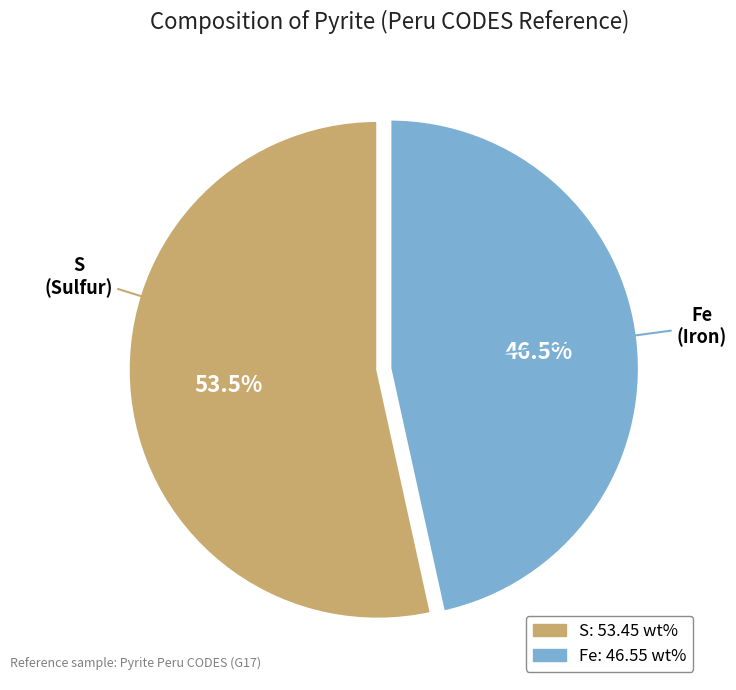

What is the largest slice in the pie chart?

S